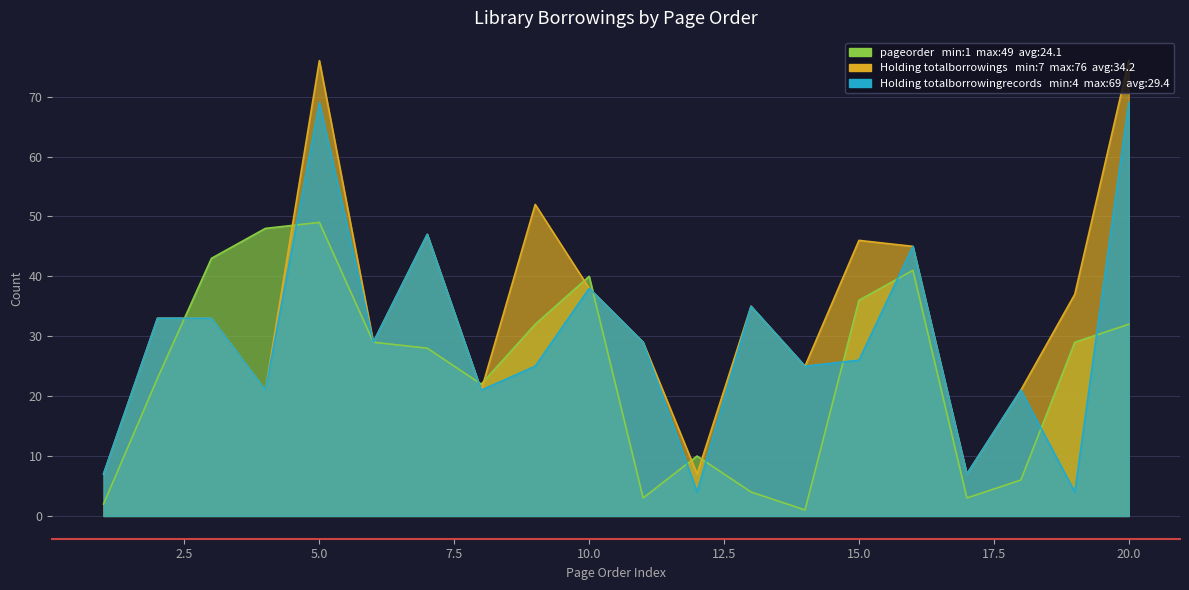

What is the smallest value displayed?

1